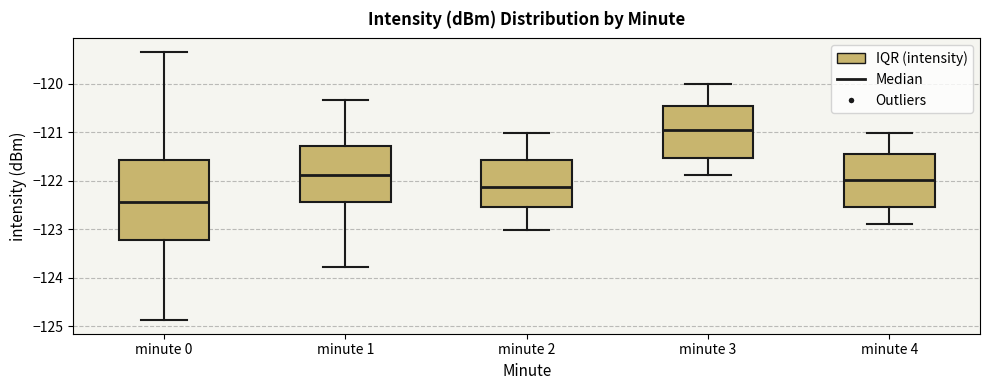

Reading left to right, read every box against the y-axis: the position of its median line, the range the box covers, and the ends of its whiskers. The values are not printed on the chart, so give them approximately, as read against the axis.

minute 0: median -122.4, box -123.2 to -121.6, whiskers -124.9 to -119.3
minute 1: median -121.9, box -122.4 to -121.3, whiskers -123.8 to -120.3
minute 2: median -122.1, box -122.5 to -121.6, whiskers -123.0 to -121.0
minute 3: median -121.0, box -121.5 to -120.5, whiskers -121.9 to -120.0
minute 4: median -122.0, box -122.5 to -121.5, whiskers -122.9 to -121.0